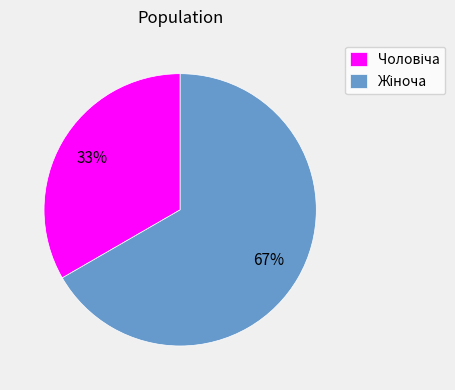

Is there a majority slice in this chart?

Yes